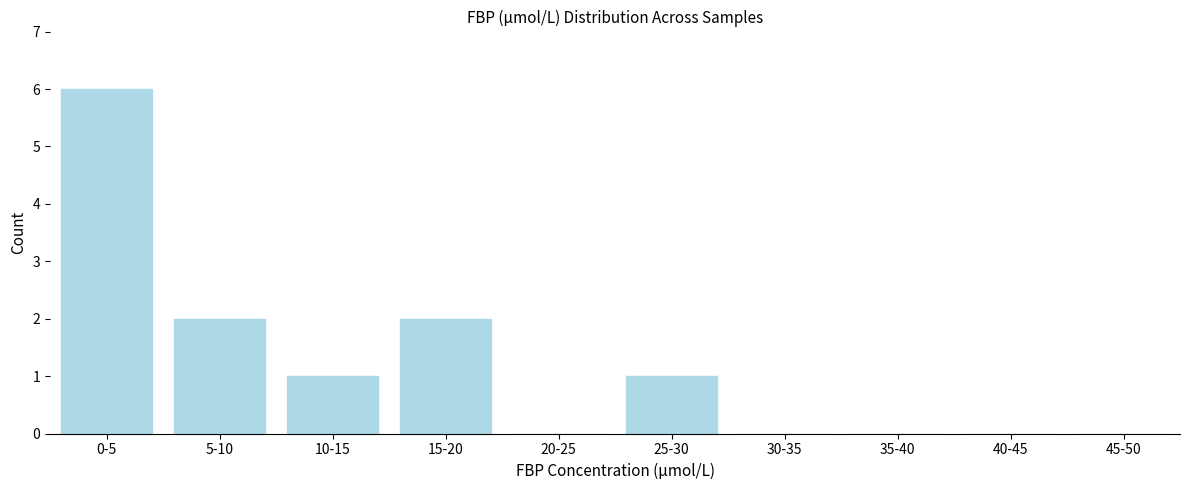

Reading left to right, what are all the values shown in this chart?

0-5=6	5-10=2	10-15=1	15-20=2	20-25=0	25-30=1	30-35=0	35-40=0	40-45=0	45-50=0